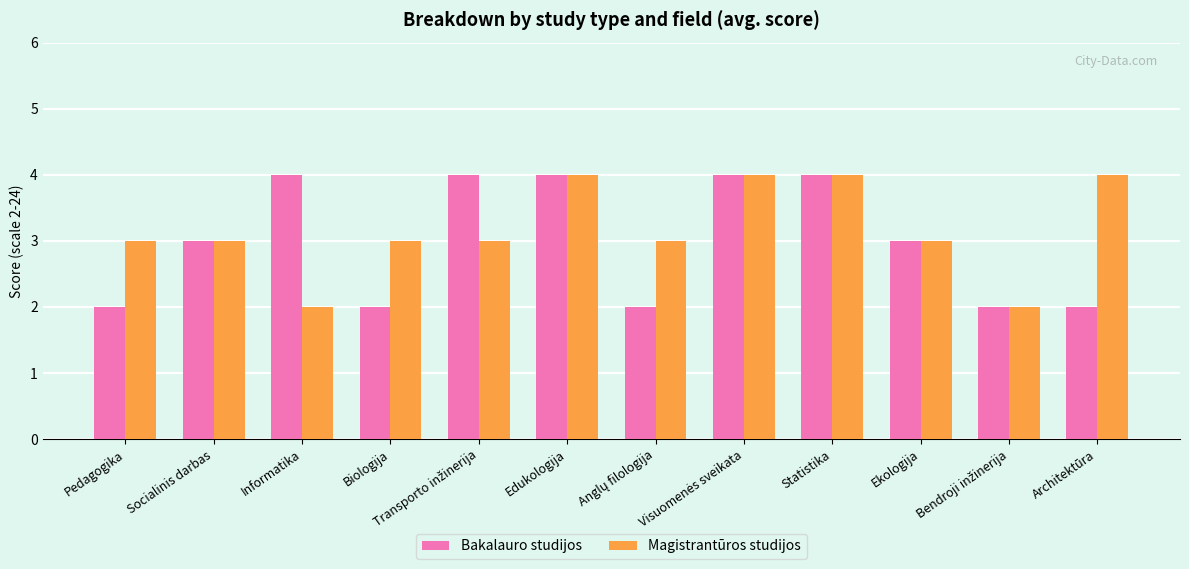

What is the label of the 1st bar from the left?

Pedagogika